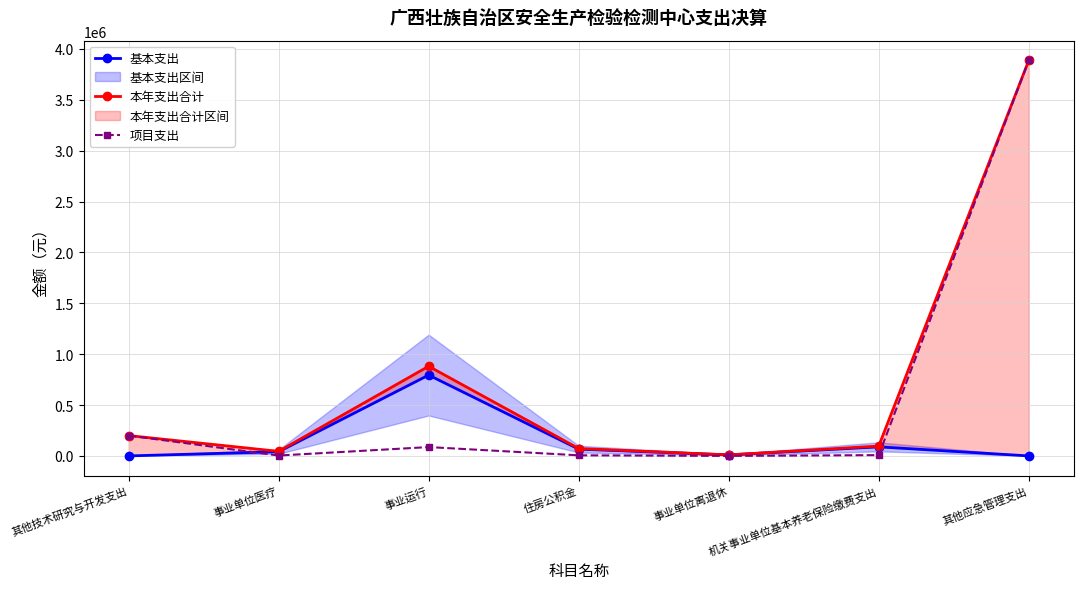

The value of 本年支出合计 at 事业运行 is 881451.6. True or false?

True